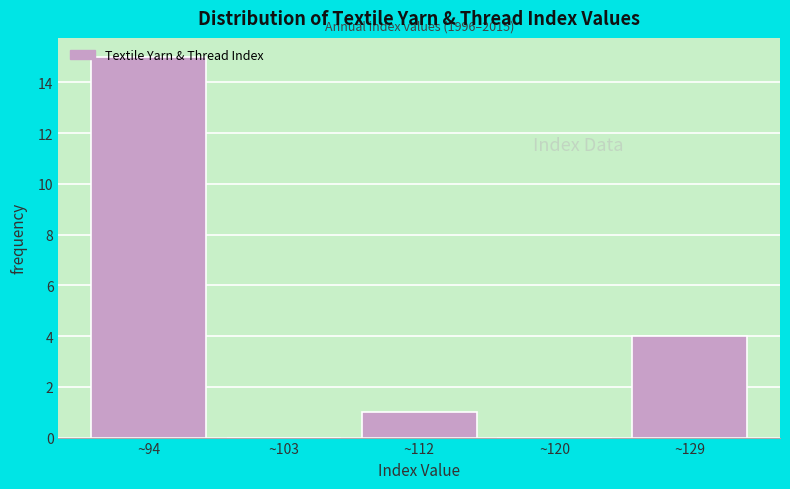

What is the sum of all values?

20